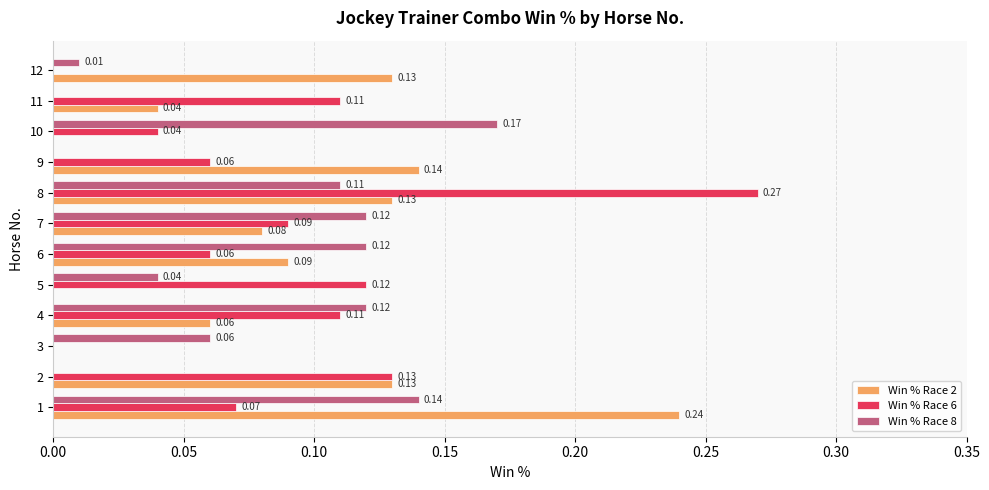

What is the sum of all Win % Race 8 values?

0.9